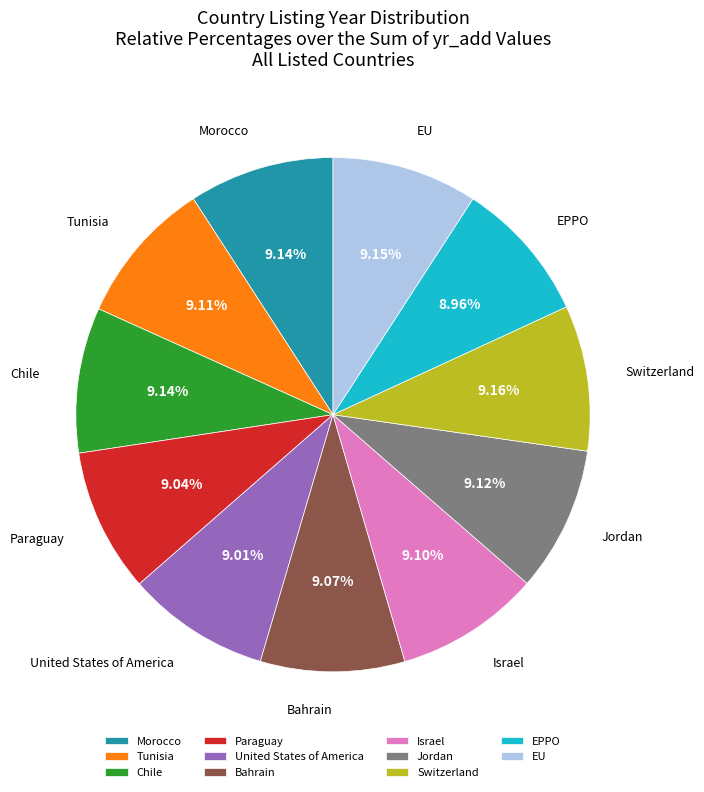

Is it true that EPPO is 9% of the pie?

True